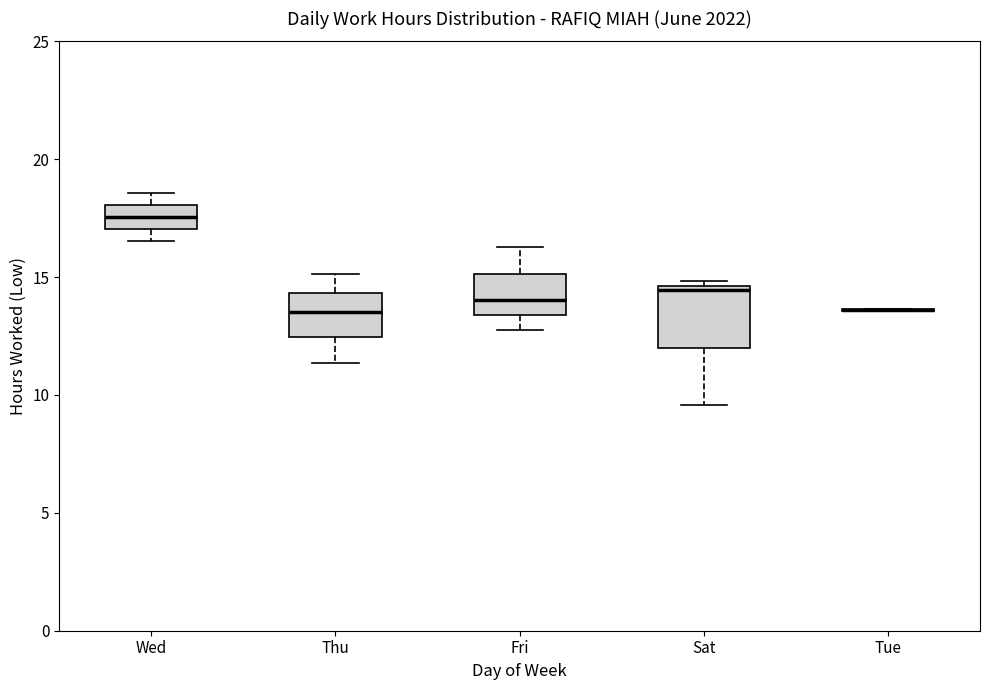

Which box is the tallest, from its lower edge to its upper edge?

Sat